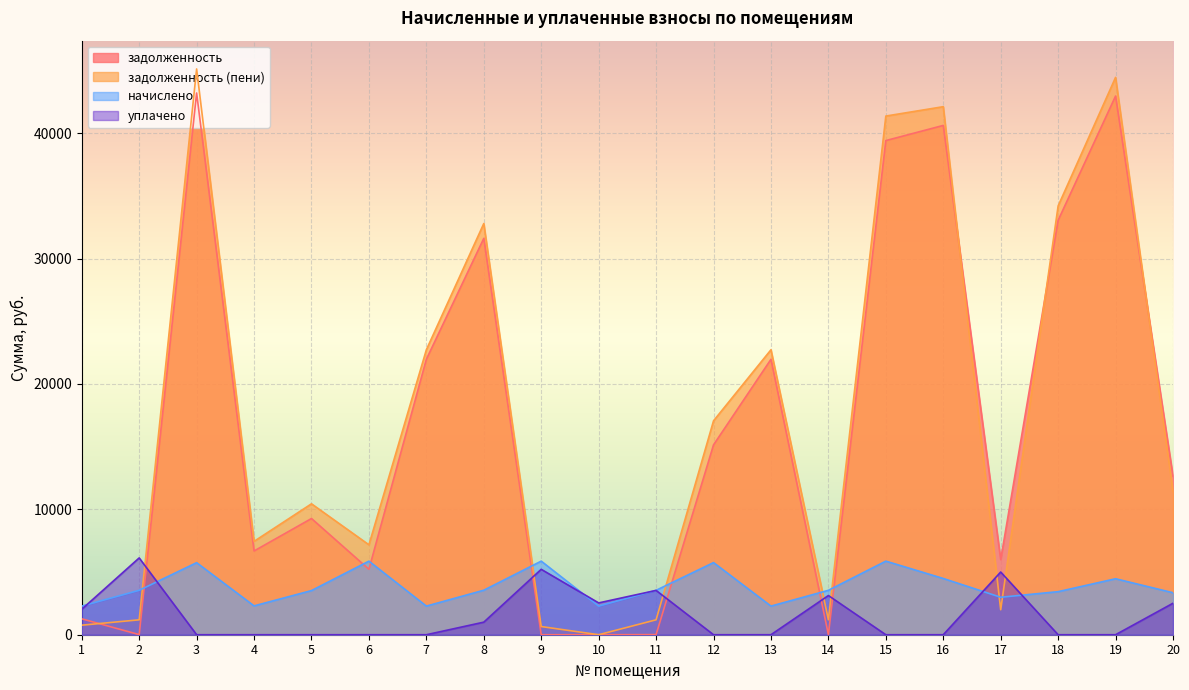

At how many categories does at least one series exceed 39883?

4